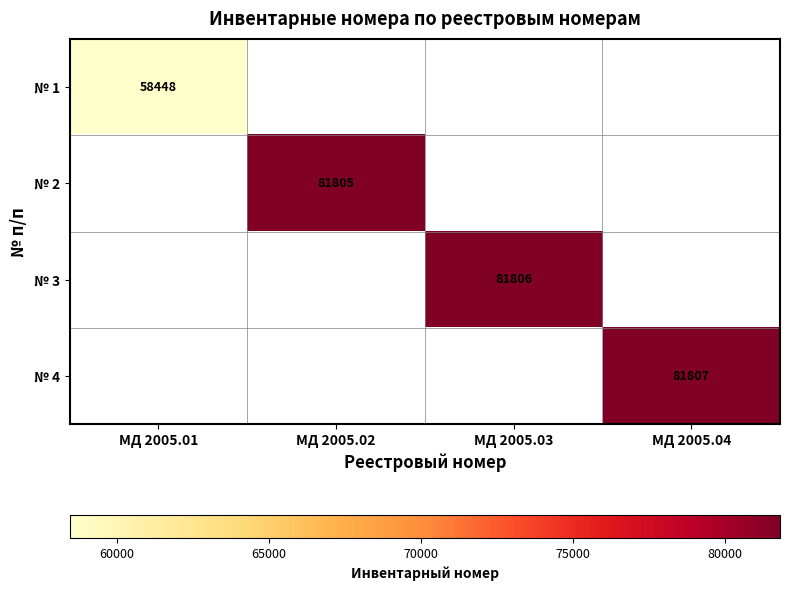

The value of № 3 at МД 2005.03 is 81806. True or false?

True